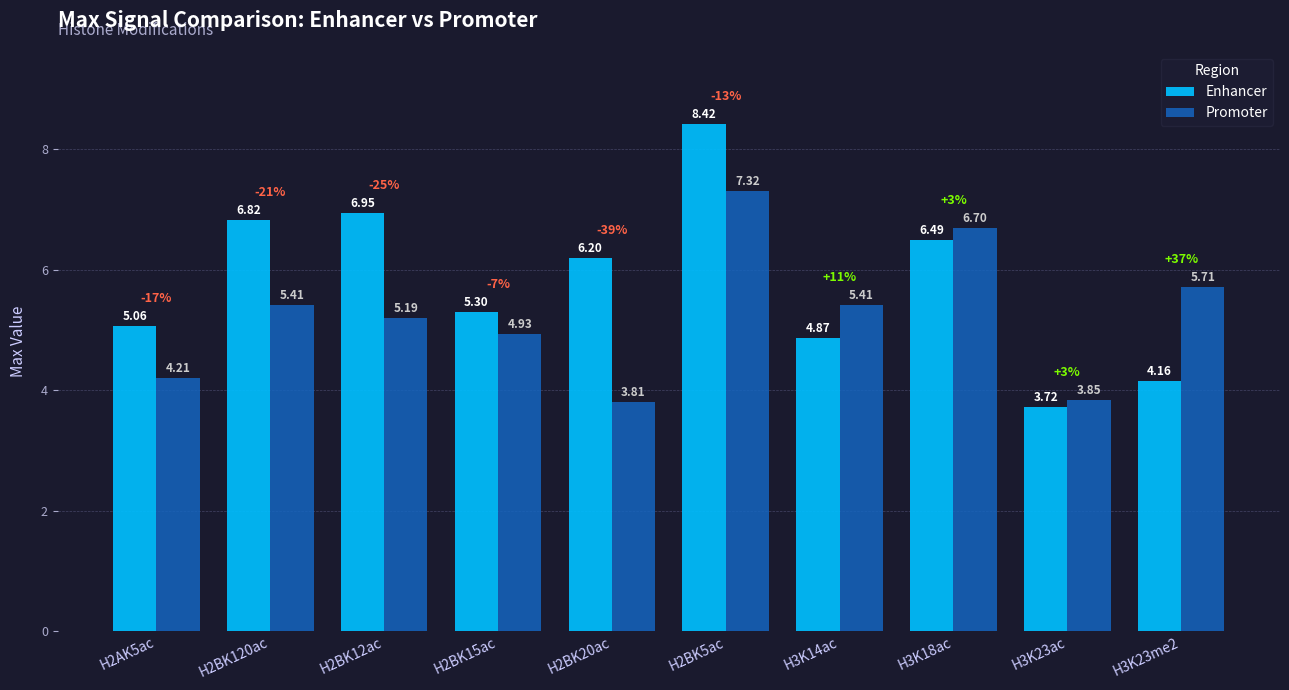

The value of Enhancer at H2BK15ac is 5.3. True or false?

True